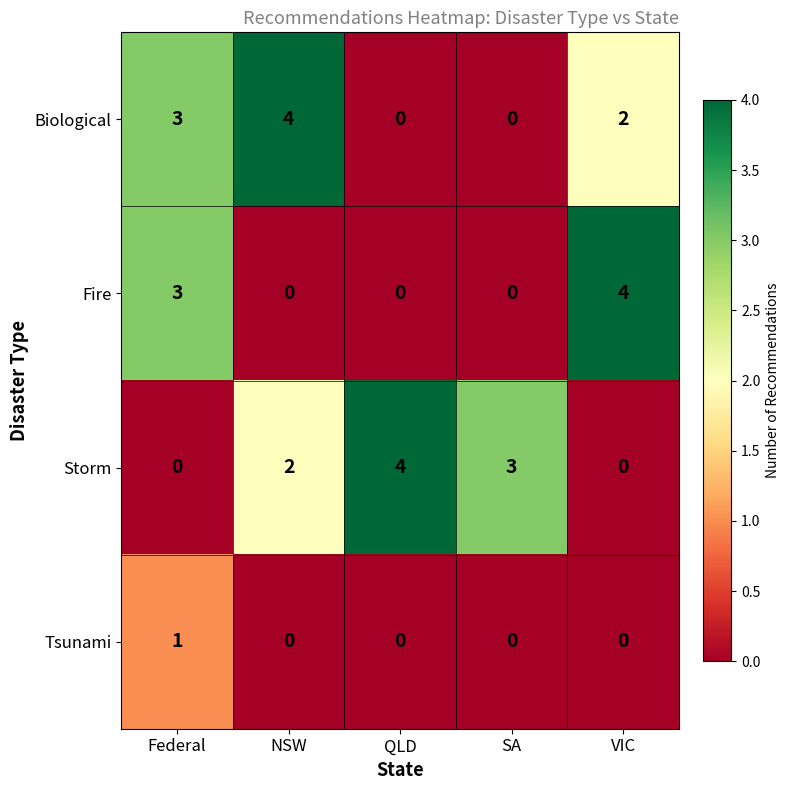

Which category has the highest value in the Biological series?

NSW